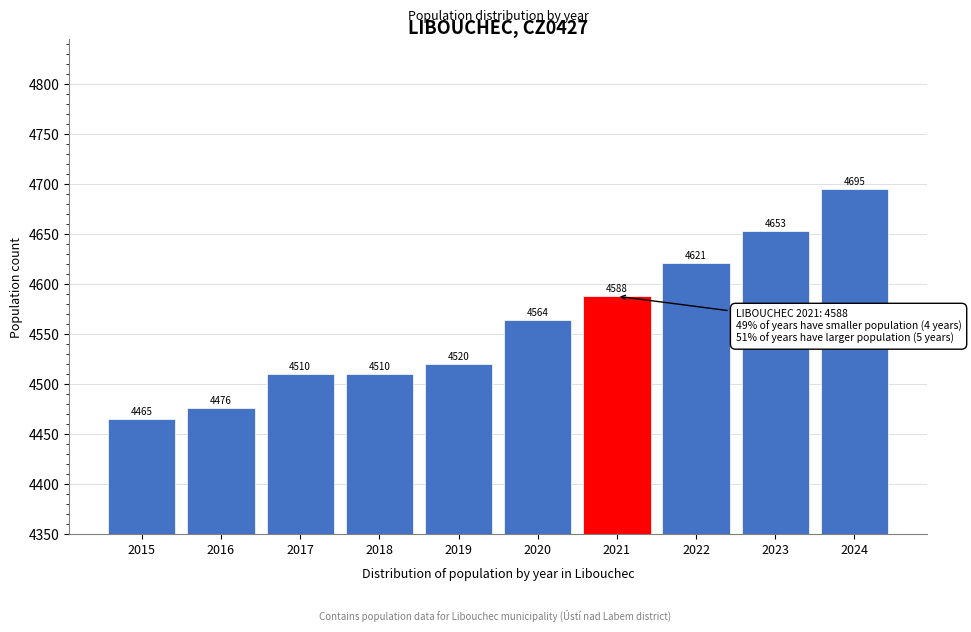

Reading left to right, list all the values displayed in this chart.

2015=4465	2016=4476	2017=4510	2018=4510	2019=4520	2020=4564	2021=4588	2022=4621	2023=4653	2024=4695